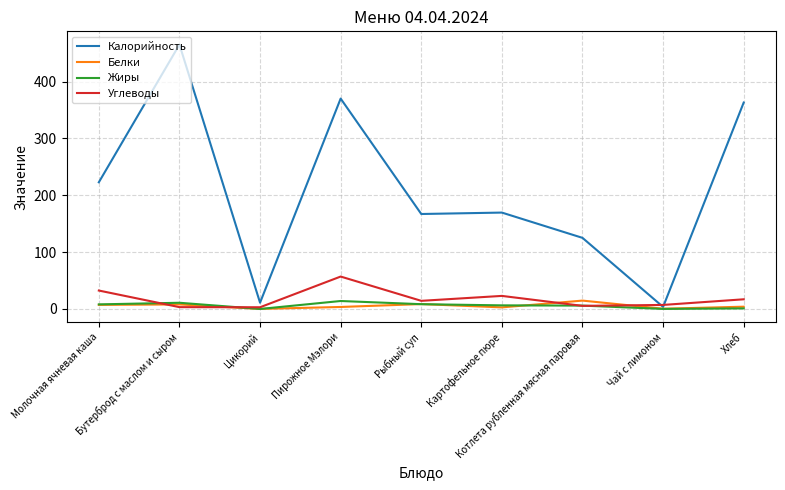

At which category is the sum across all series the highest?

Бутерброд с маслом и сыром